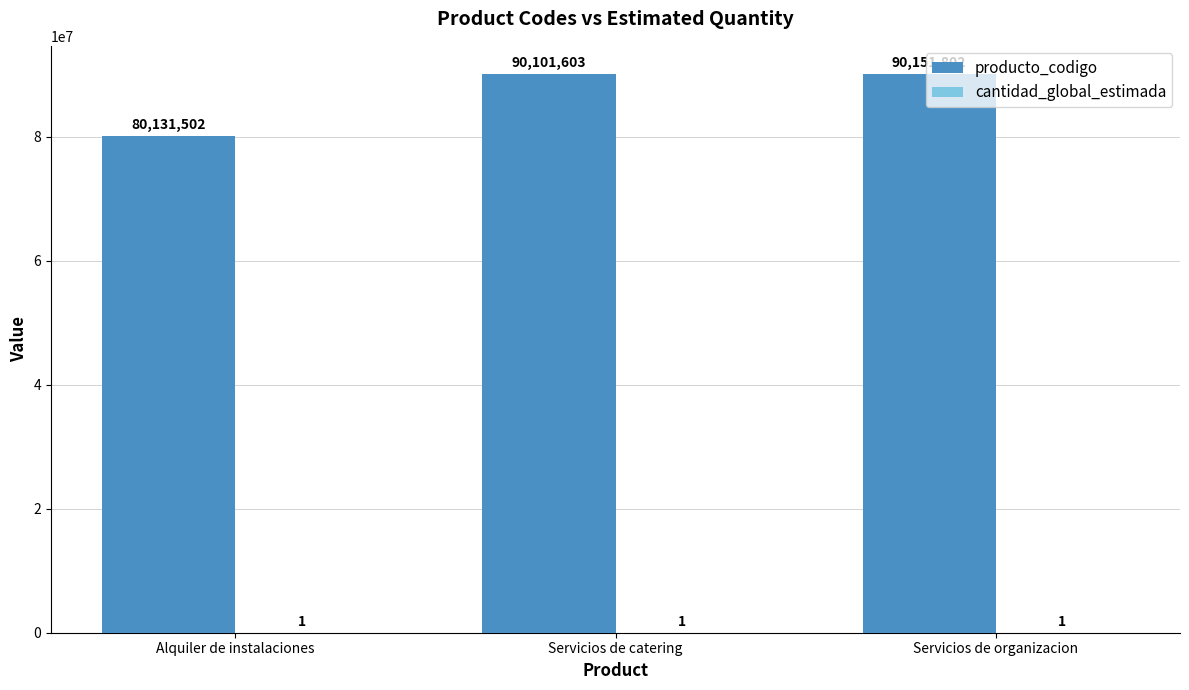

Which series changed the most between Alquiler de instalaciones and Servicios de catering?

producto_codigo